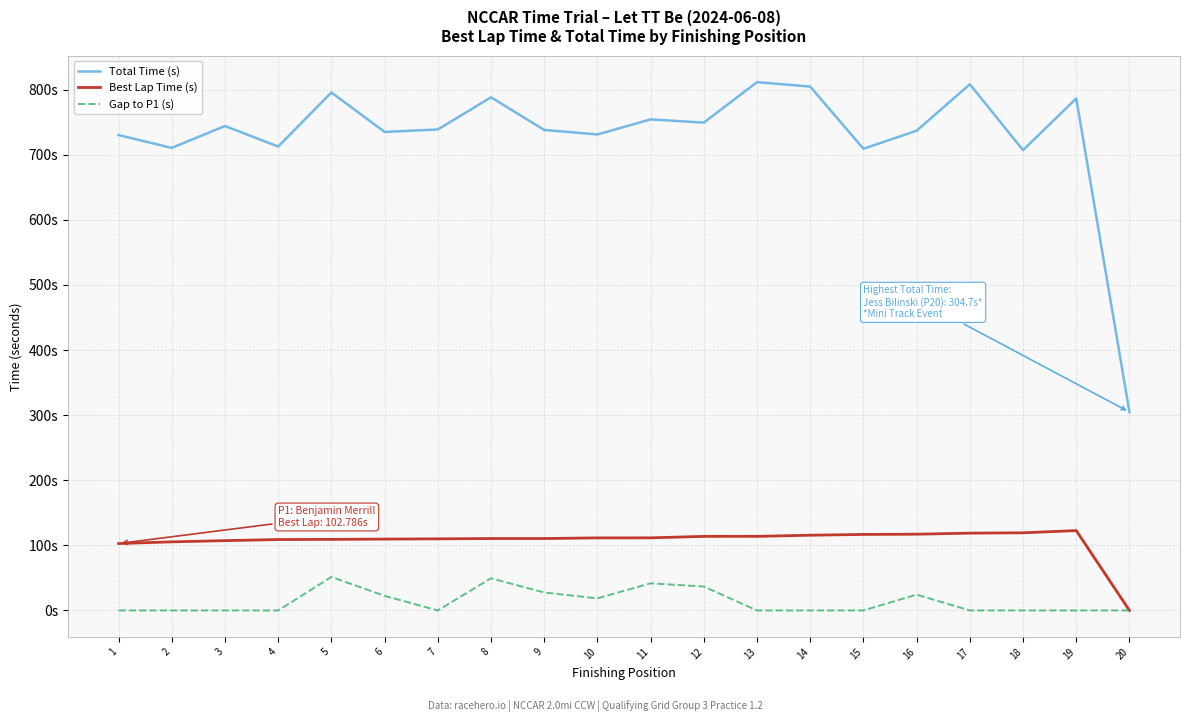

At which label does Best Lap Time (s) first exceed 111?

10